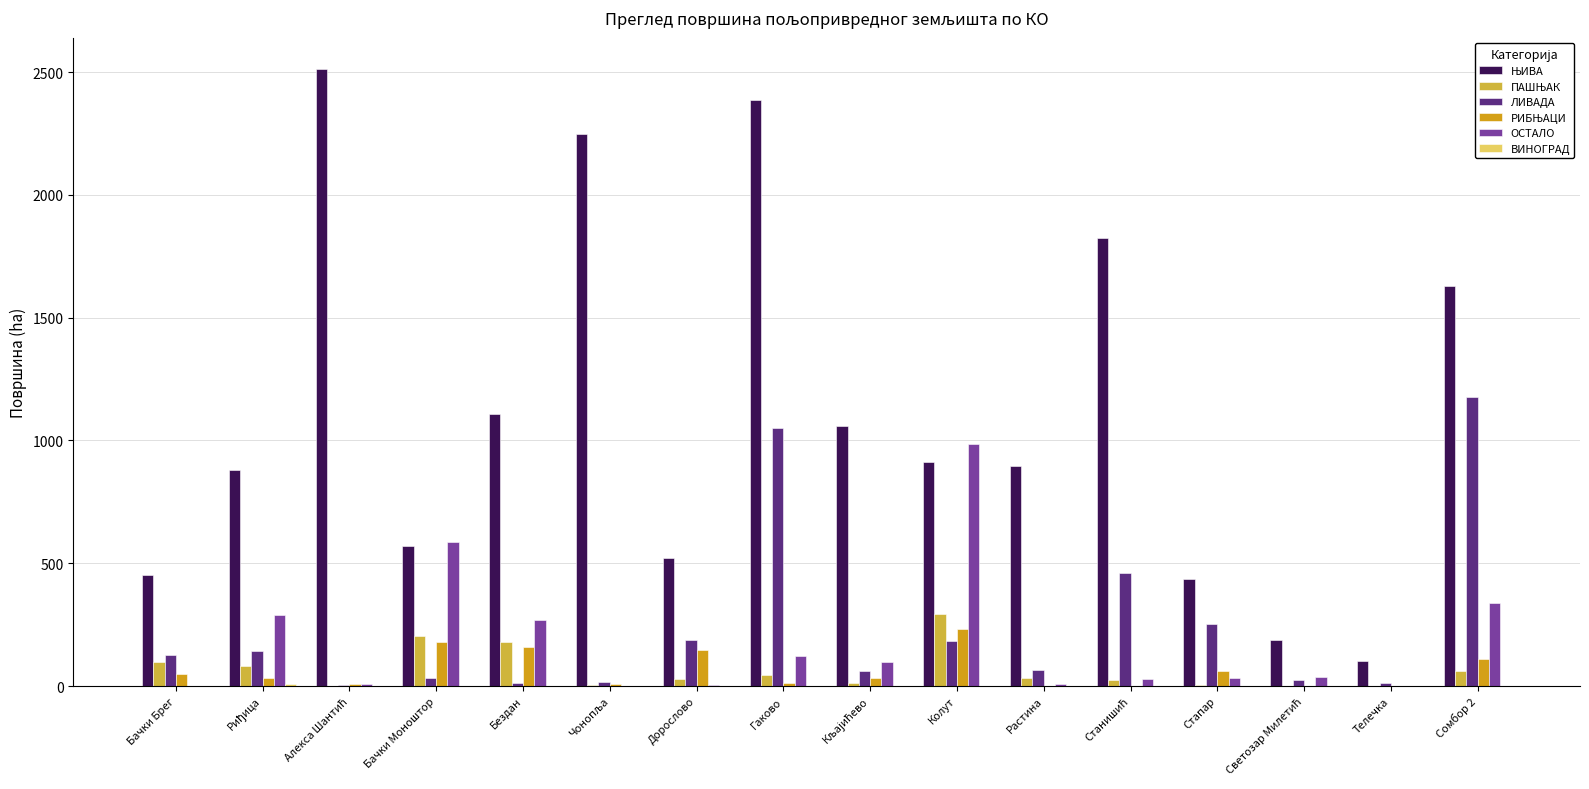

What is the highest value of the ОСТАЛО series?

986.6